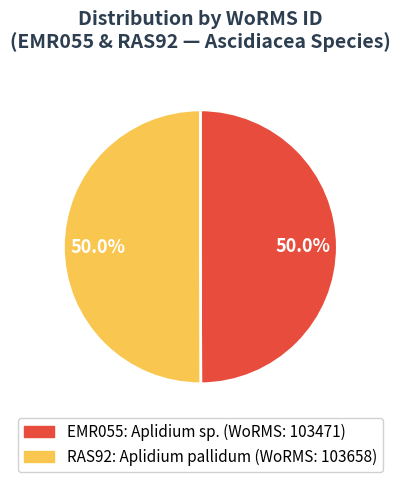

How many slices are in this pie chart?

2